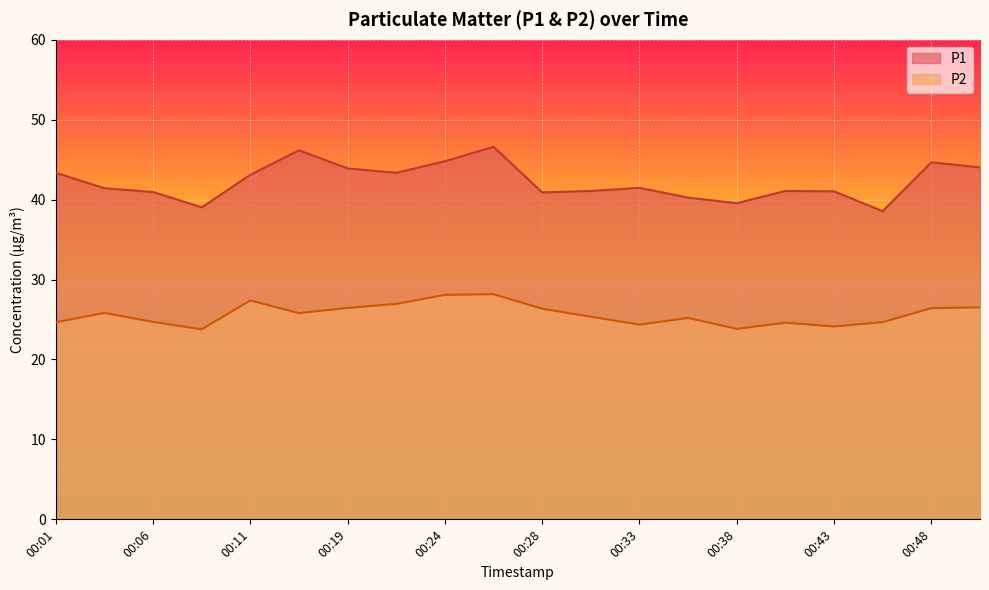

At which category does P1 reach its first local peak?

00:16